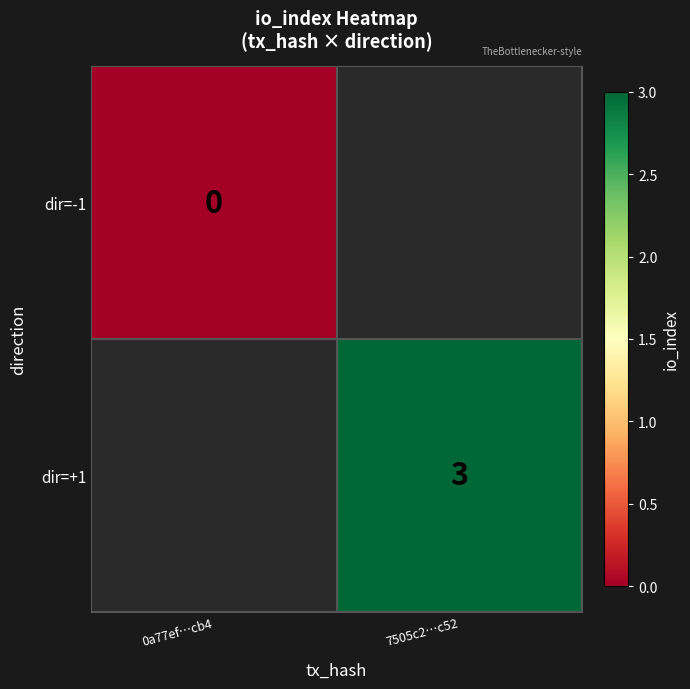

Is it true that dir=+1 equals 1 at 7505c2…c52?

False